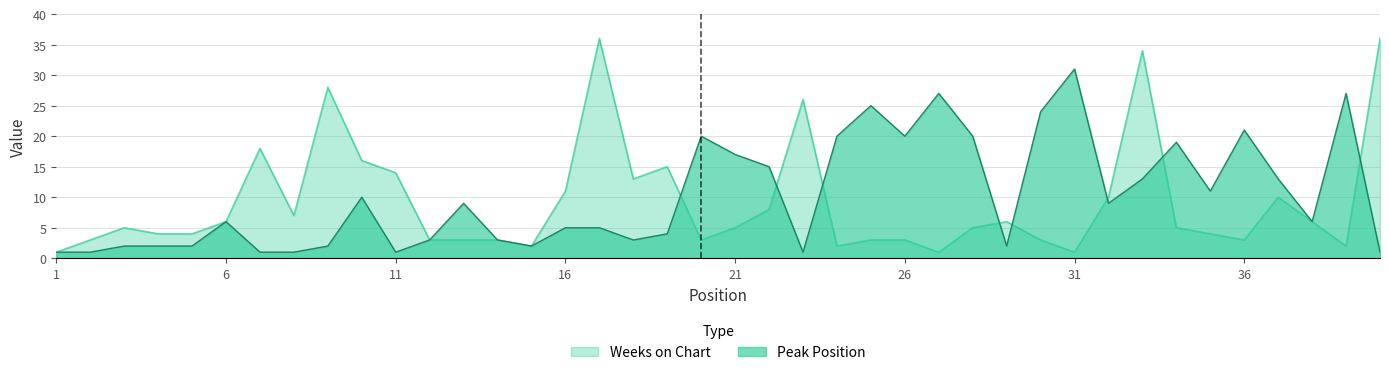

How many series are shown in this chart?

2